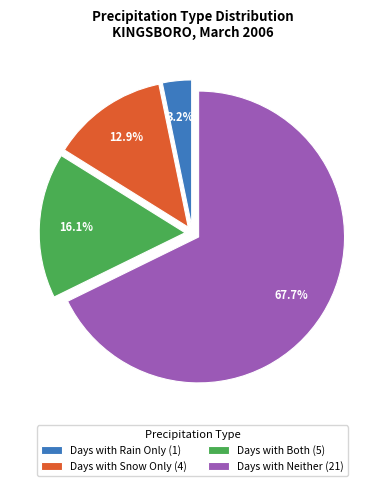

To the nearest percent, what is the difference between the largest and smallest slice percentages?

65%